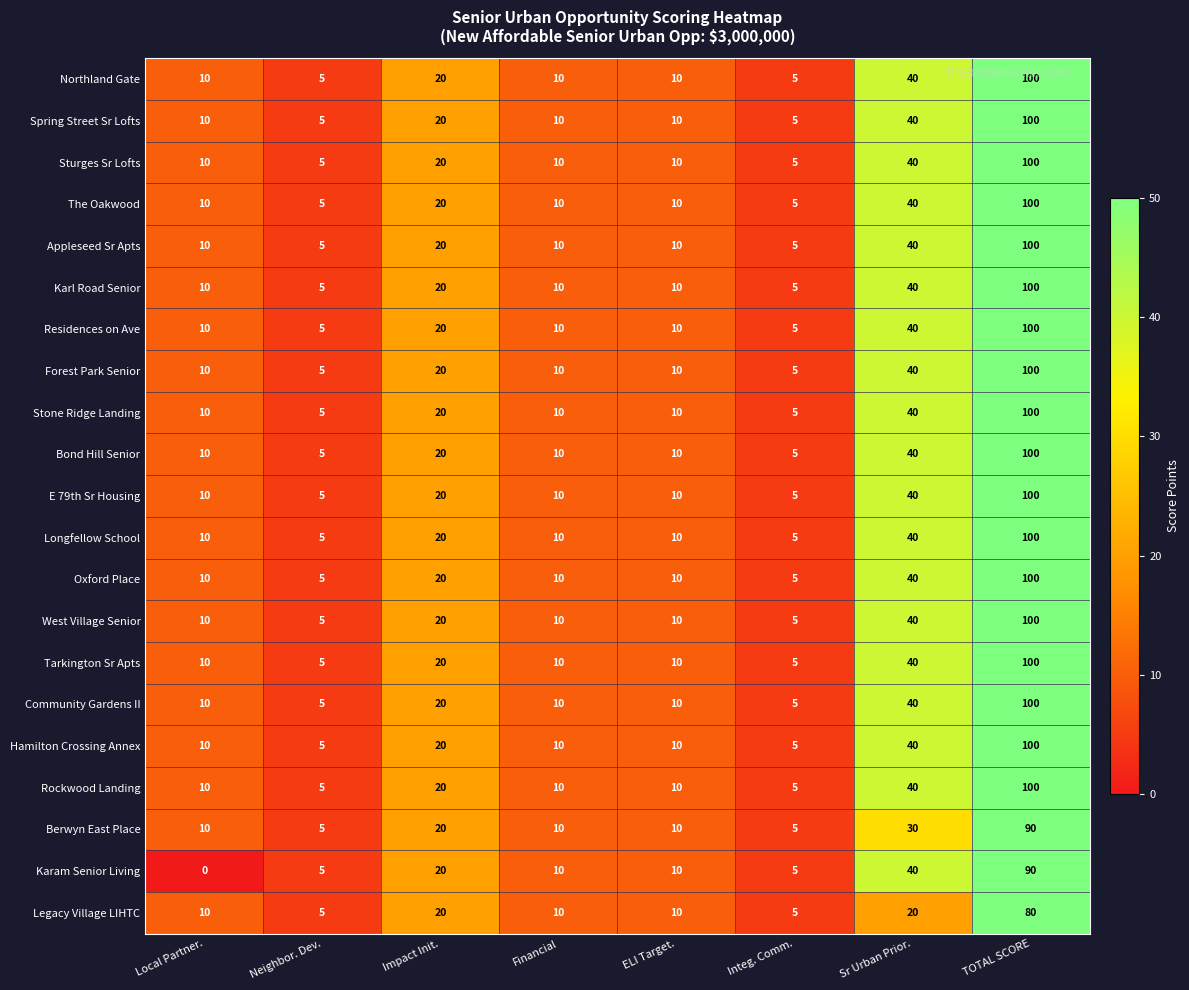

The Karl Road Senior series shows 10 at Financial. True or false?

True